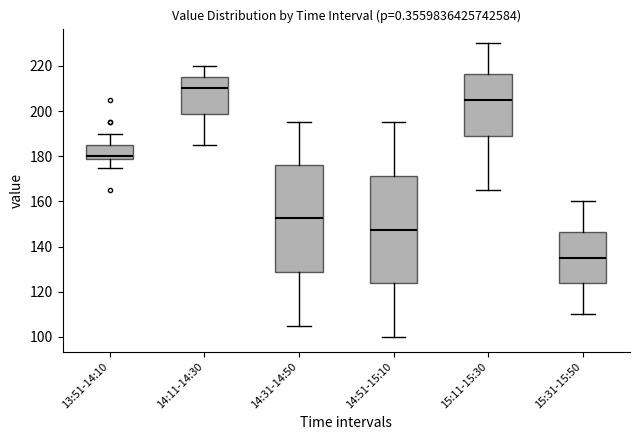

Reading left to right, read every box against the y-axis: the position of its median line, the range the box covers, and the ends of its whiskers. The values are not printed on the chart, so give them approximately, as read against the axis.

13:51-14:10: median 180, box 178 to 186, whiskers 176 to 190
14:11-14:30: median 210, box 198 to 216, whiskers 186 to 220
14:31-14:50: median 152, box 128 to 176, whiskers 106 to 196
14:51-15:10: median 148, box 124 to 172, whiskers 100 to 196
15:11-15:30: median 206, box 188 to 216, whiskers 166 to 230
15:31-15:50: median 136, box 124 to 146, whiskers 110 to 160